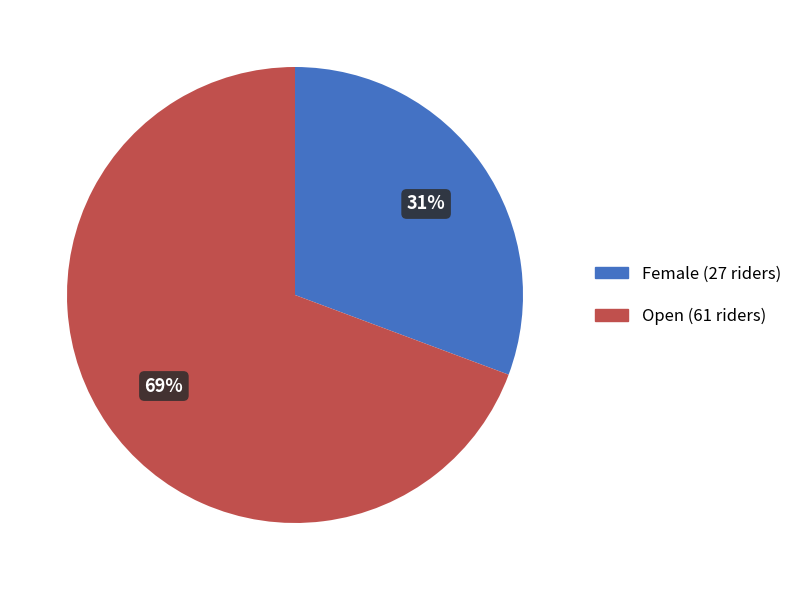

Which has a higher value, Female or Open?

Open